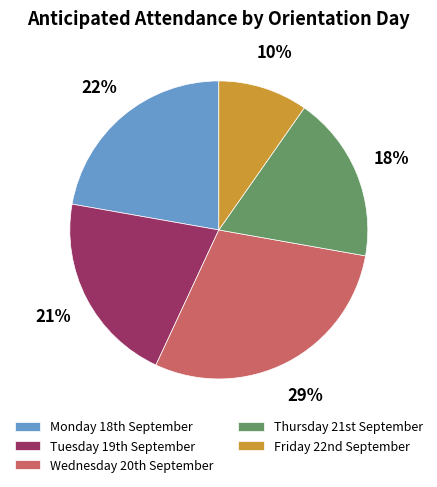

How many slices are in this pie chart?

5